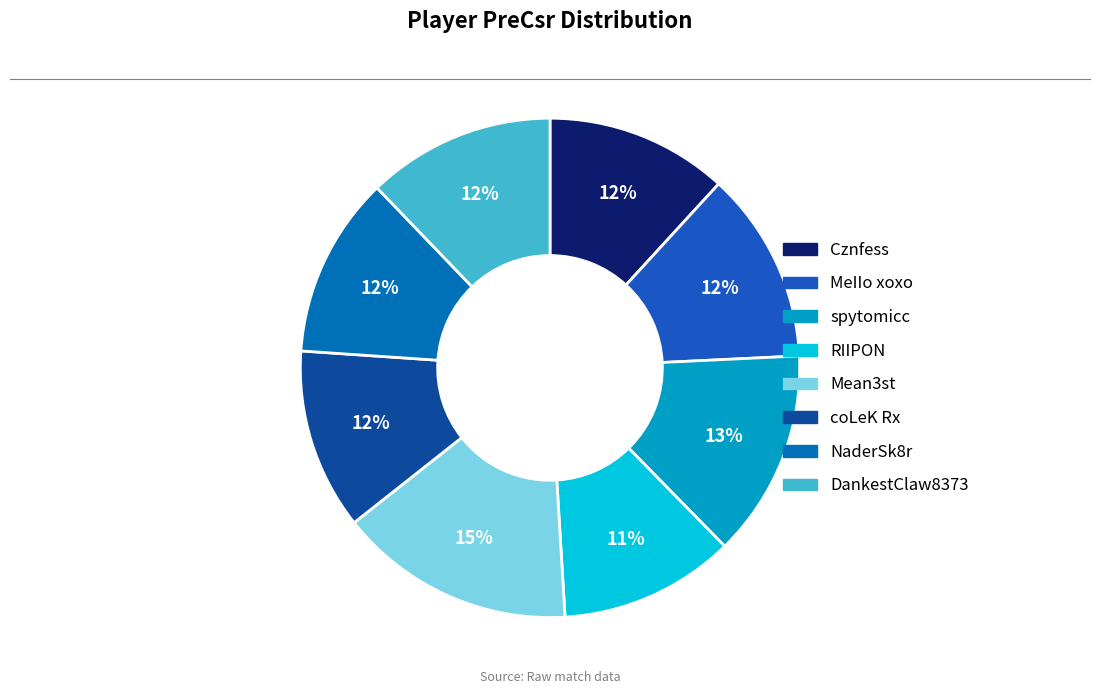

Approximately how many times larger is the value at MeIIo xoxo compared to NaderSk8r?

1.1